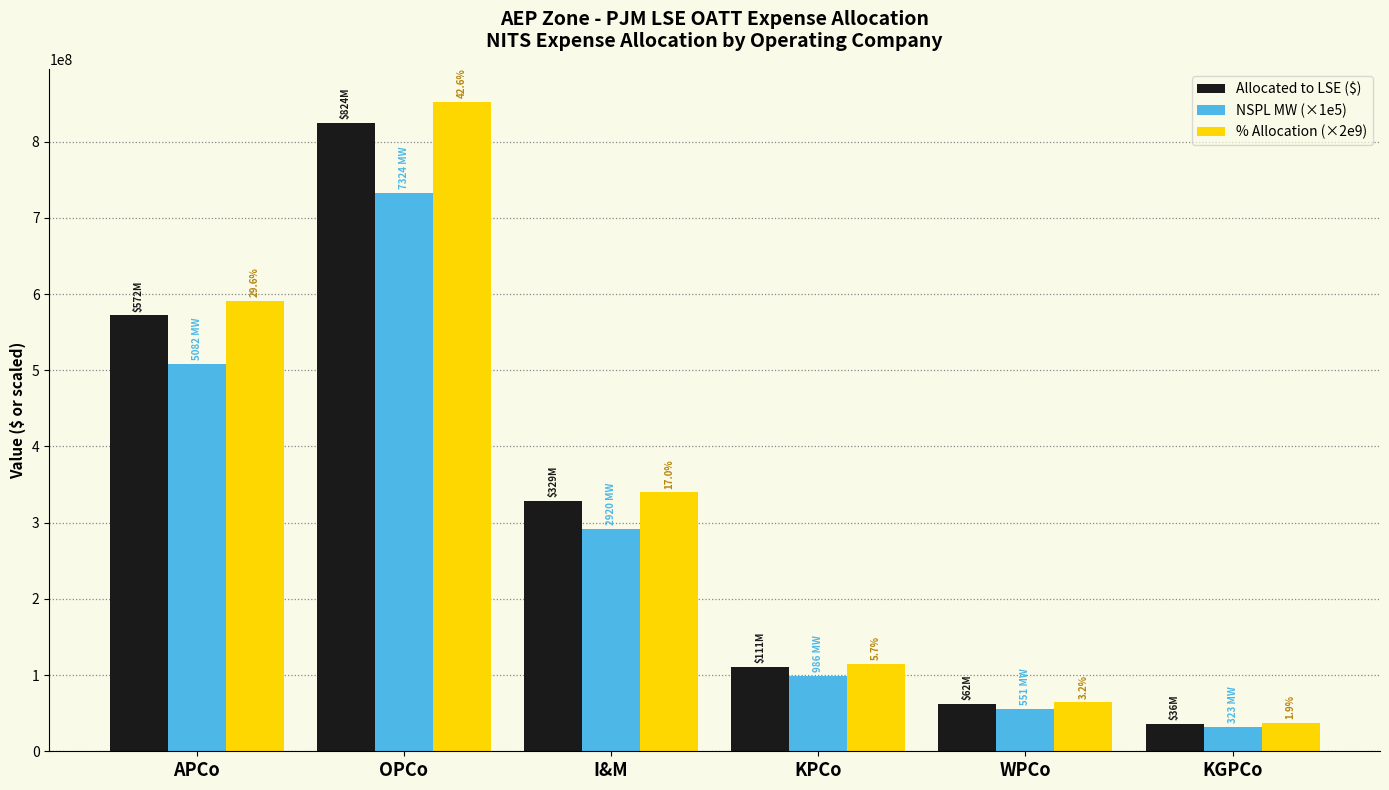

Which series has the largest total across all categories?

% Allocation (×2e9)